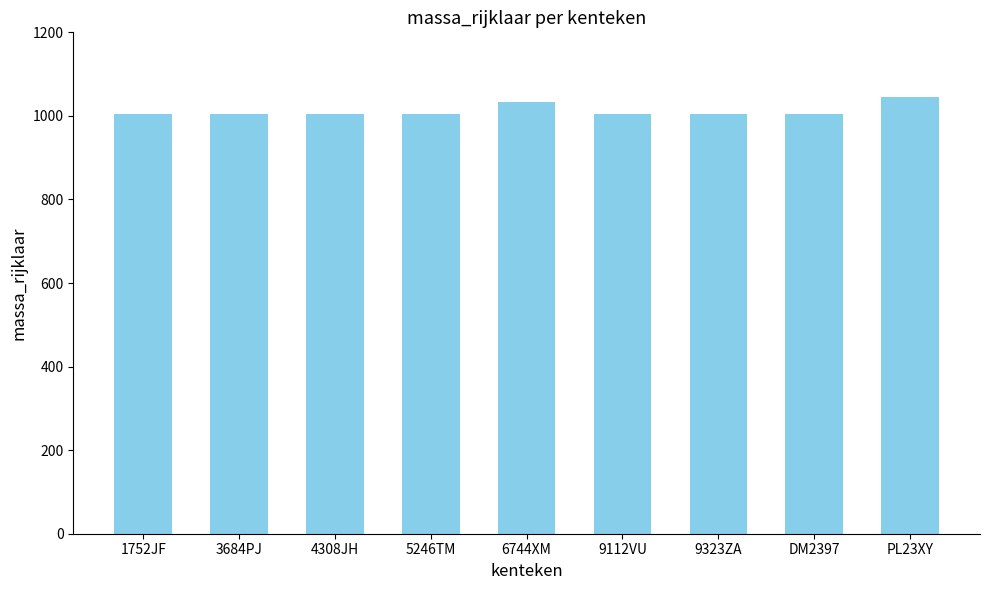

What position from the left is PL23XY?

9